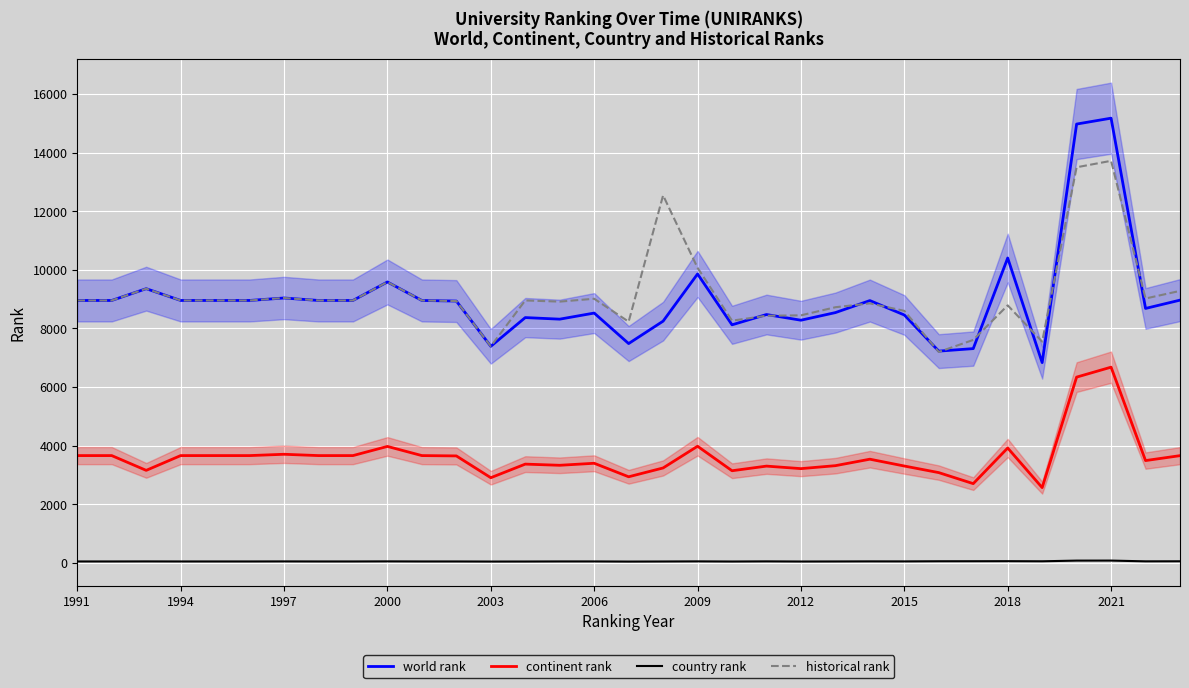

True or false: world rank has a value of 10400.0 at 2018.

True